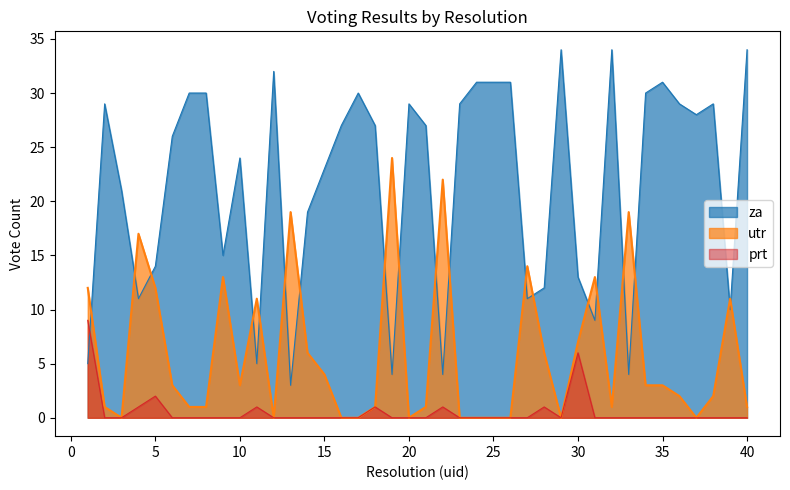

How many values in the za series exceed 27?

18